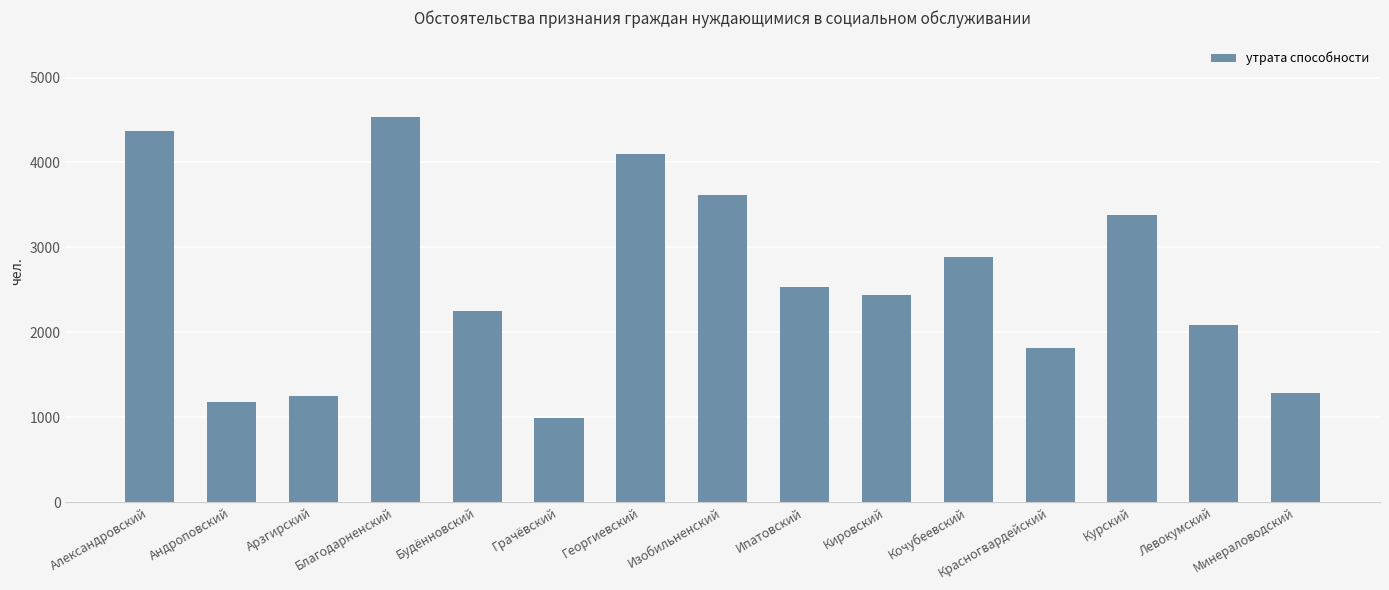

Reading right to left, list all the values displayed in this chart.

Минераловодский=1280	Левокумский=2083	Курский=3380	Красногвардейский=1820	Кочубеевский=2890	Кировский=2441	Ипатовский=2533	Изобильненский=3614	Георгиевский=4097	Грачёвский=989	Будённовский=2245	Благодарненский=4531	Арзгирский=1245	Андроповский=1179	Александровский=4369